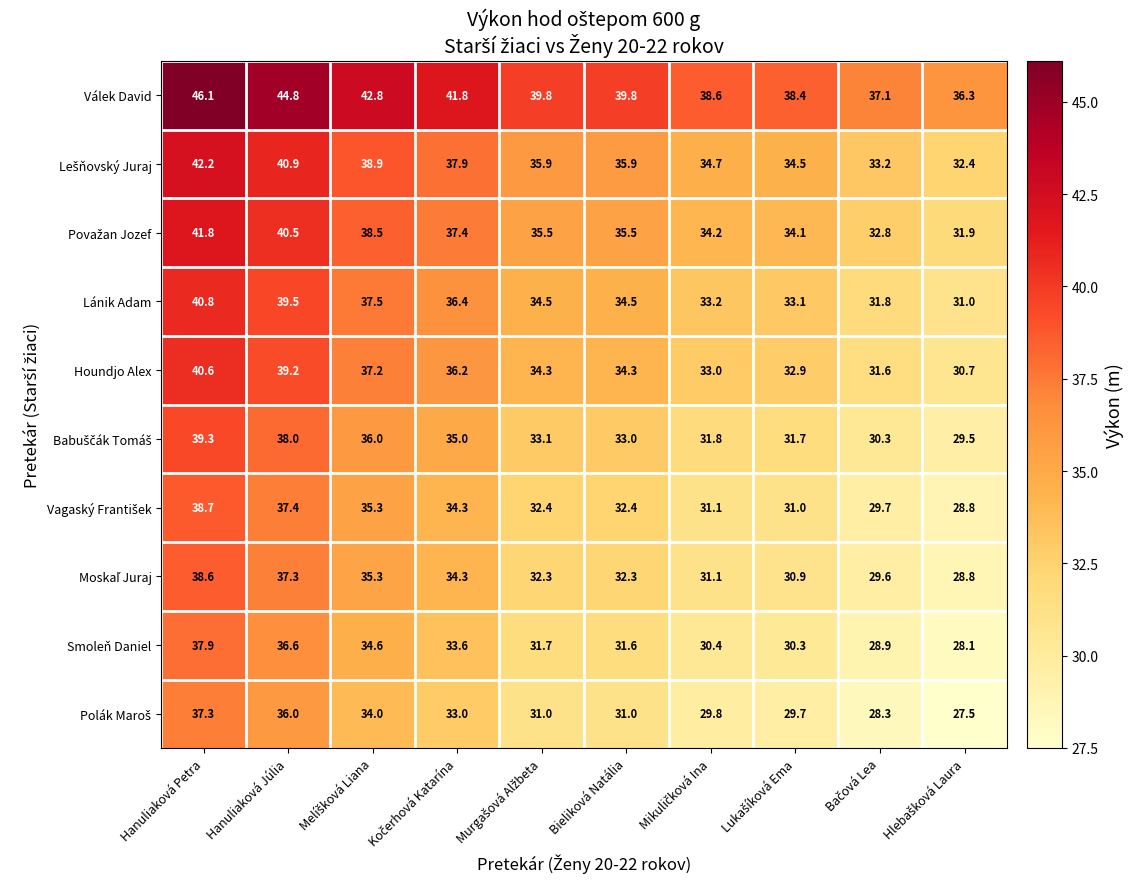

How many series are shown in this chart?

10